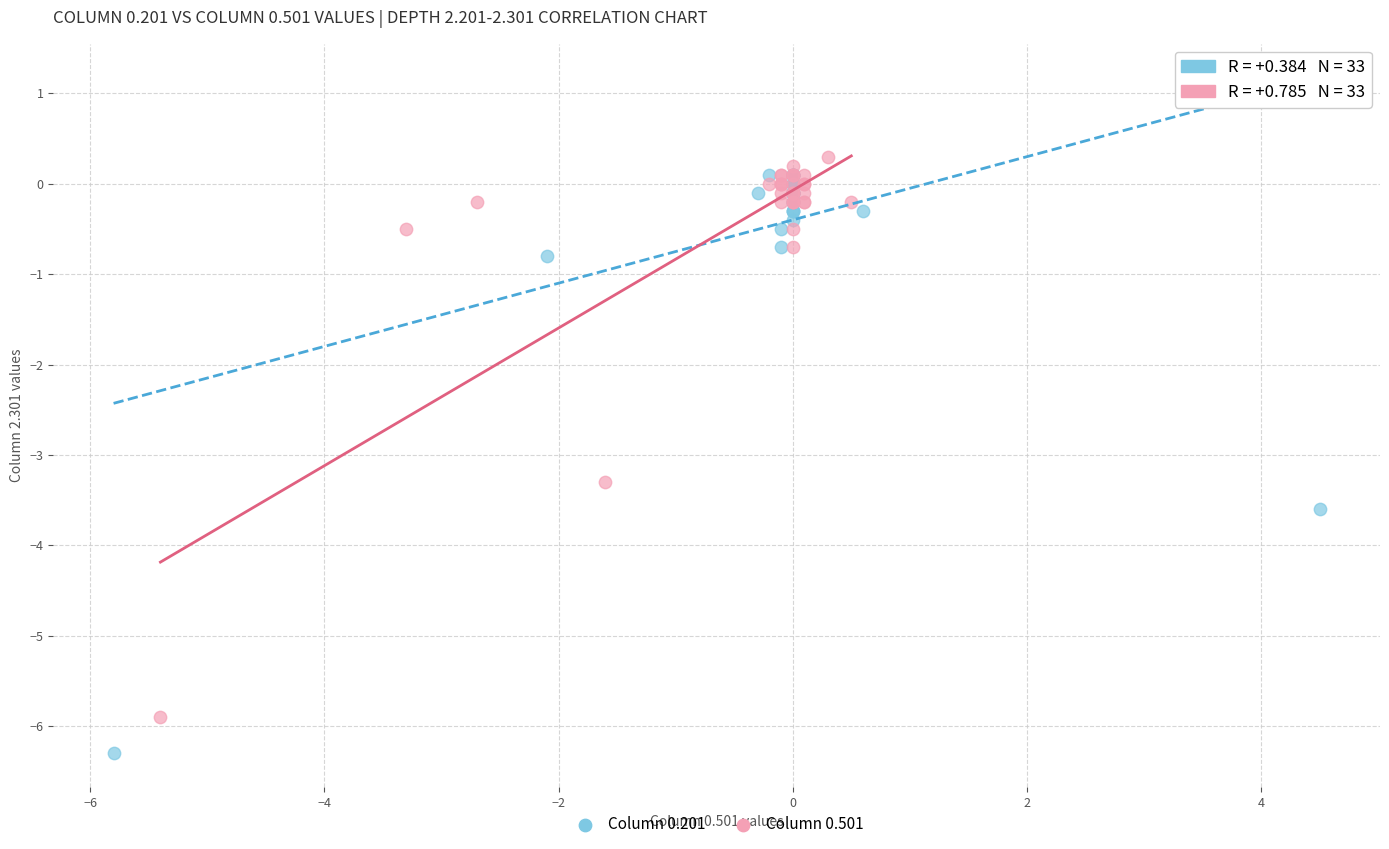

What are all the series names shown in the legend?

Column 0.201, Column 0.501